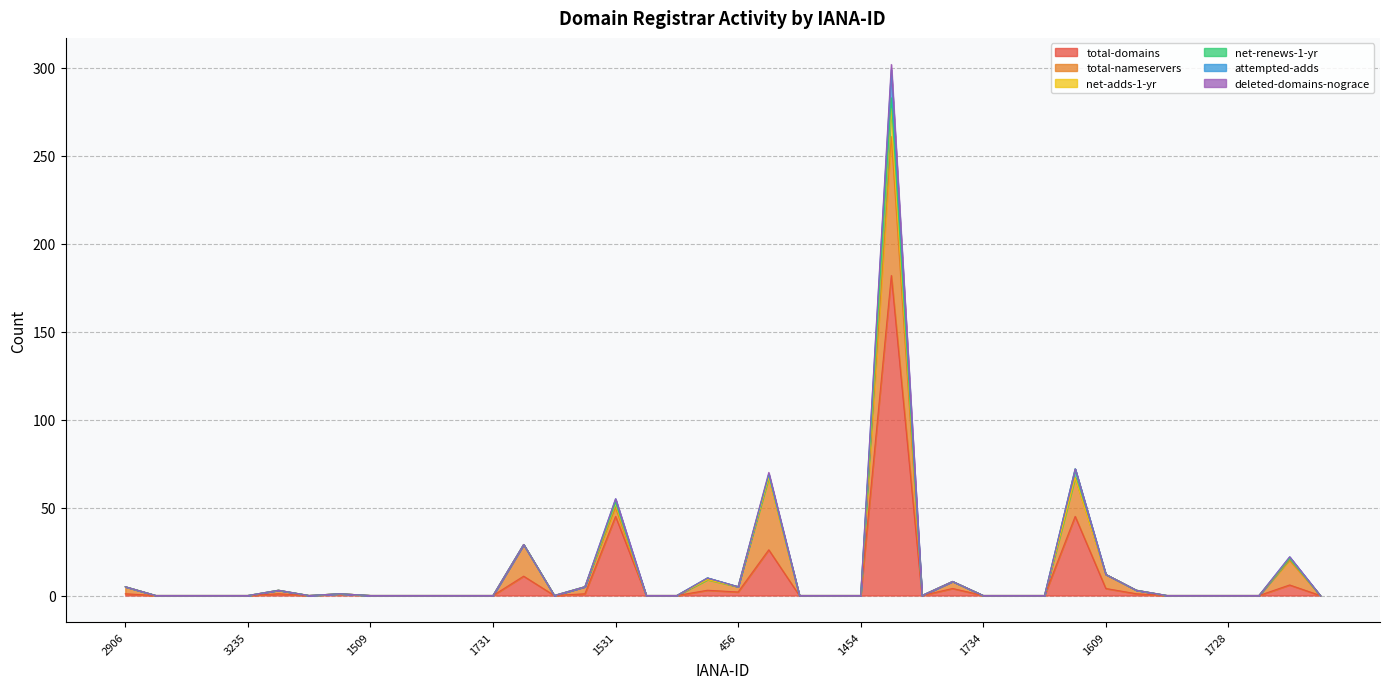

What are all the series names shown in the legend?

total-domains, total-nameservers, net-adds-1-yr, net-renews-1-yr, attempted-adds, deleted-domains-nograce